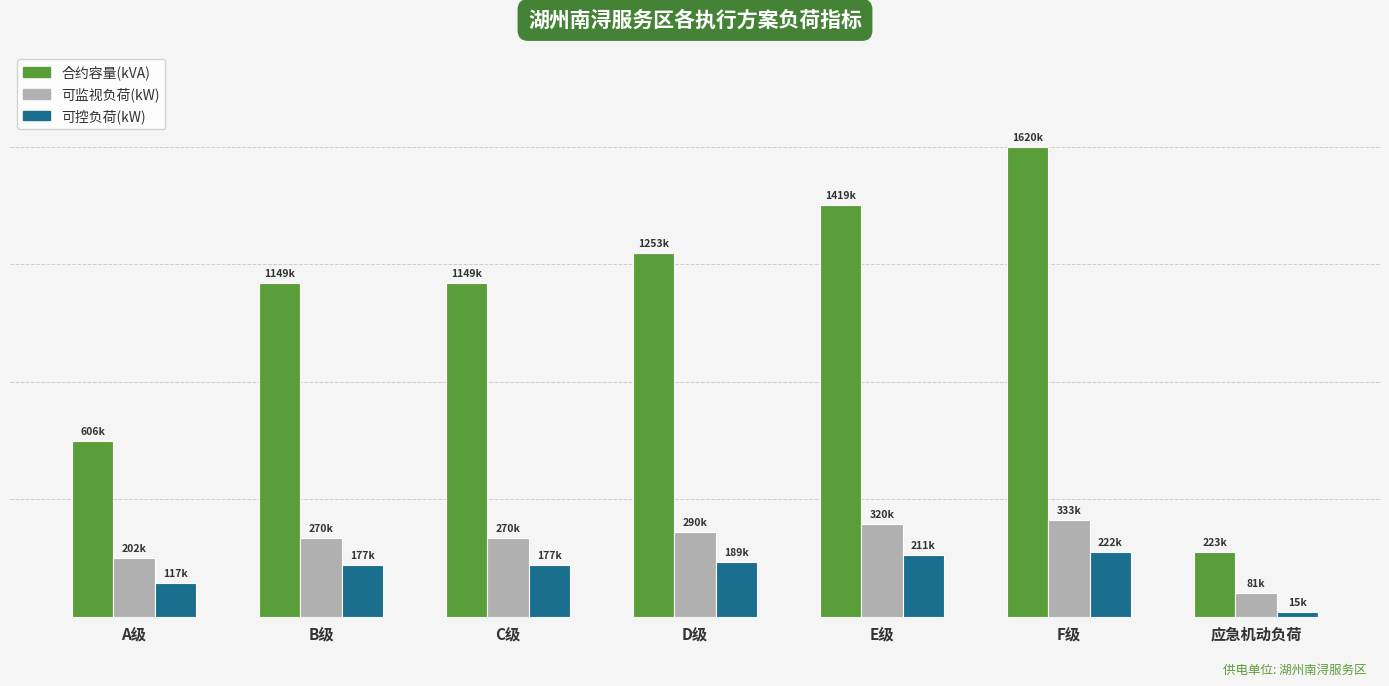

Reading left to right, list all the values displayed in this chart.

合约容量(kVA): 606005.0	1148890.0	1148890.0	1253470.0	1418605.0	1619935.0	223490.0
可监视负荷(kW): 201505.3	270366.7	270366.7	290454.8	320137.9	332521.3	81249.9
可控负荷(kW): 116821.4	177415.3	177415.3	189086.6	211233.0	221910.5	15176.0